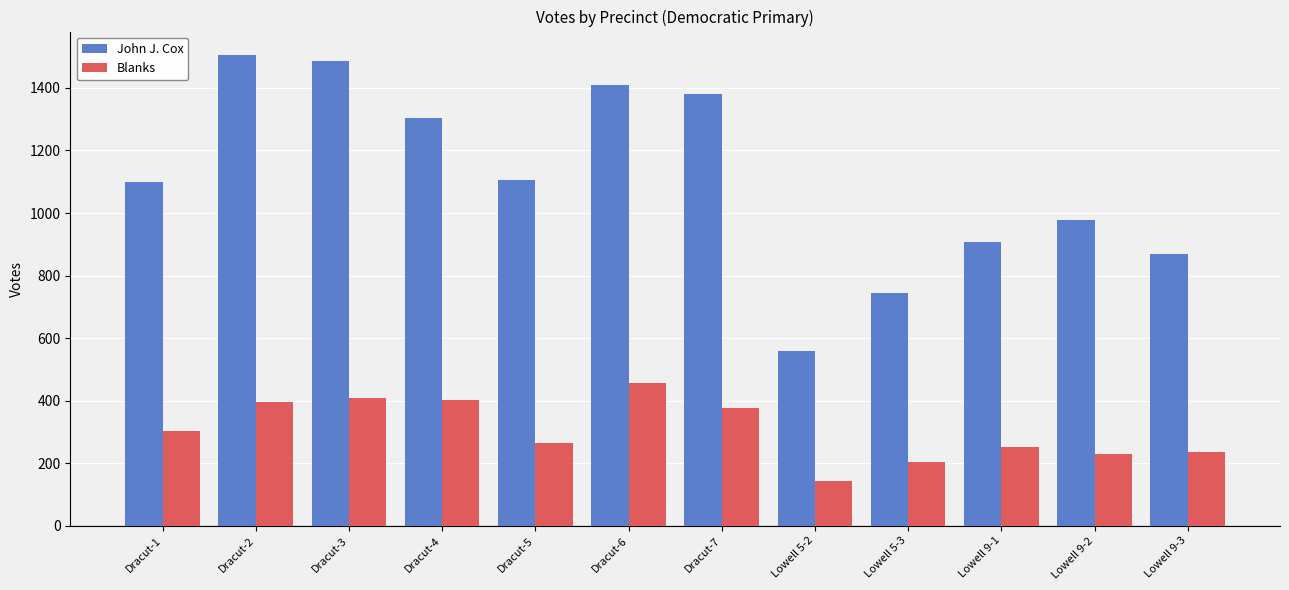

What is the maximum value shown in the chart?

1505